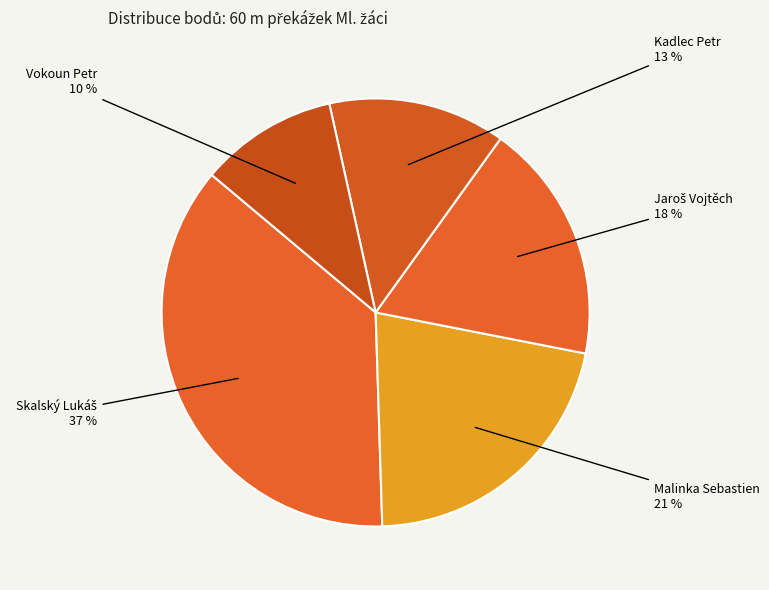

Which category has the smallest portion of the pie?

Vokoun Petr